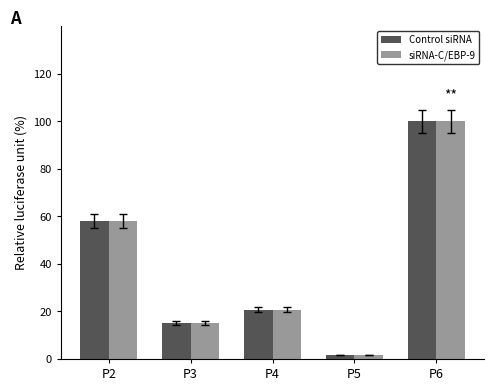

Where is siRNA-C/EBP-9 nearest to the value 0?

P5